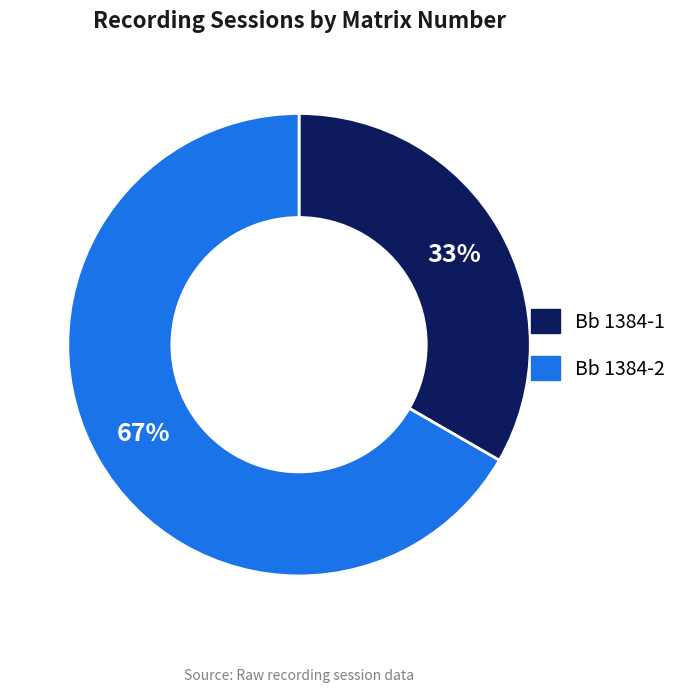

The Bb 1384-1 slice represents 33% of the pie. True or false?

True